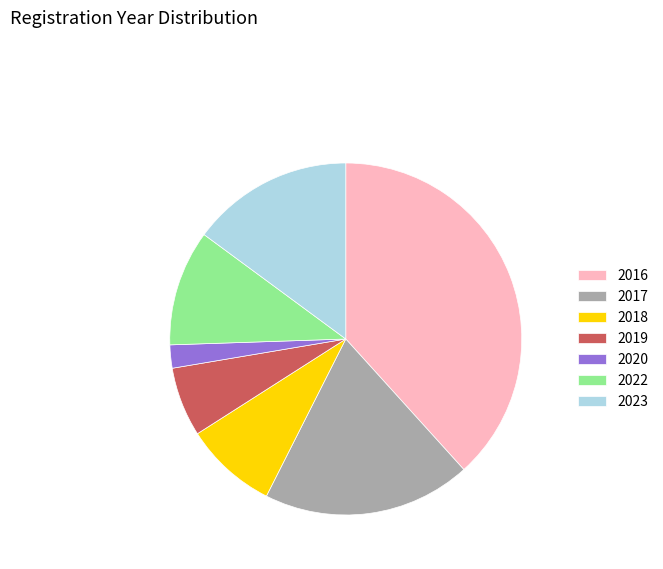

Which slice is the largest?

2016